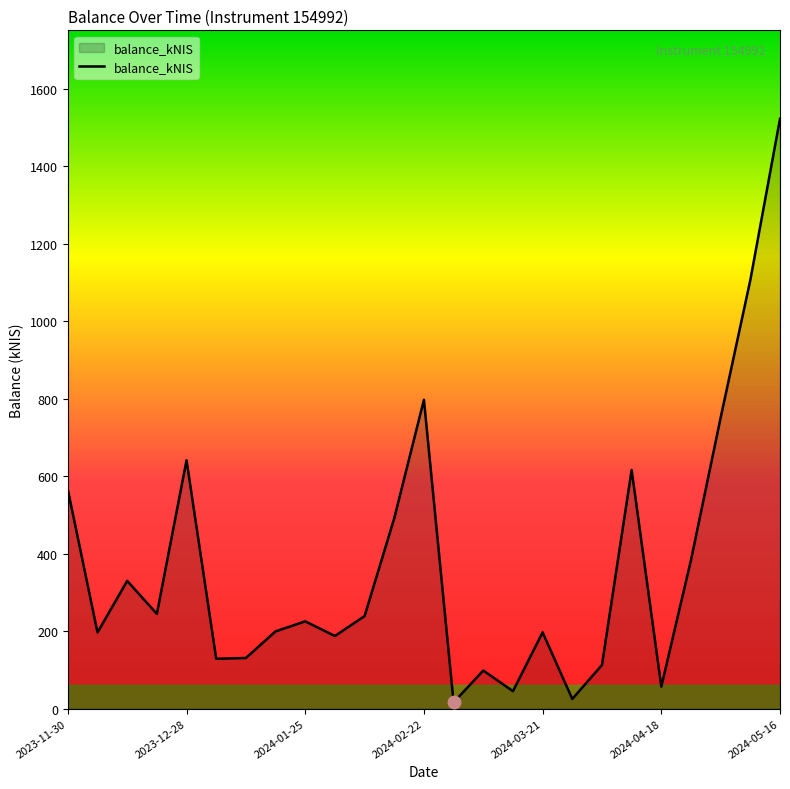

What is the greatest value displayed?

1523.2